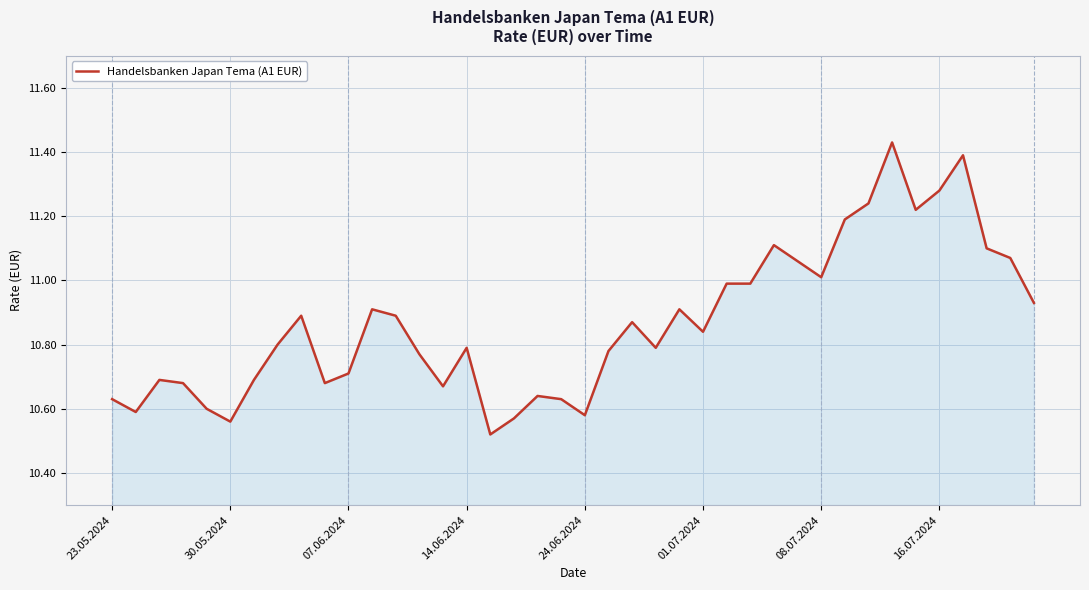

What is the difference between the maximum and minimum values?

0.9